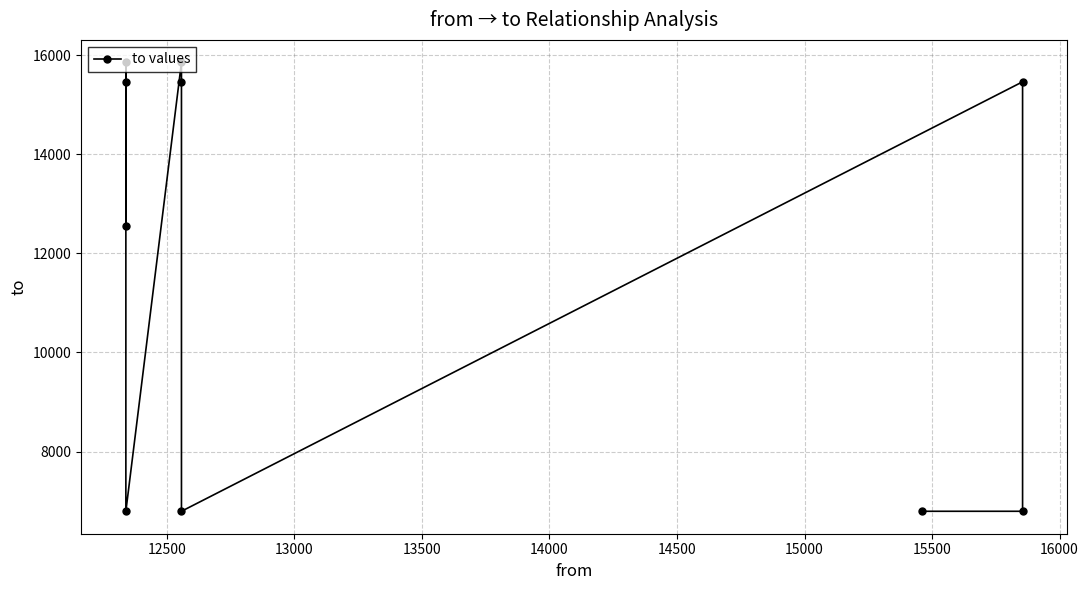

The value at 12500 is 6795. True or false?

True